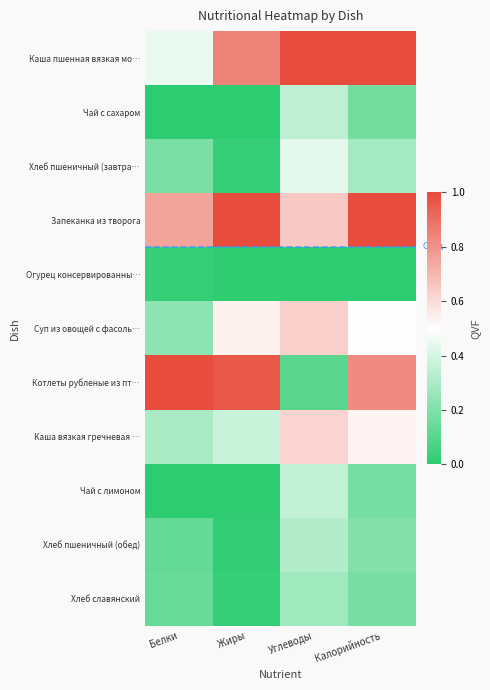

At which category does the chart reach its minimum across all series?

Белки